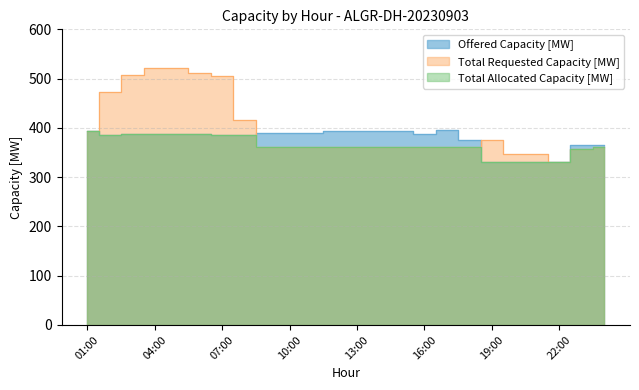

True or false: Offered Capacity [MW] has a value of 481 at 00:00.

False